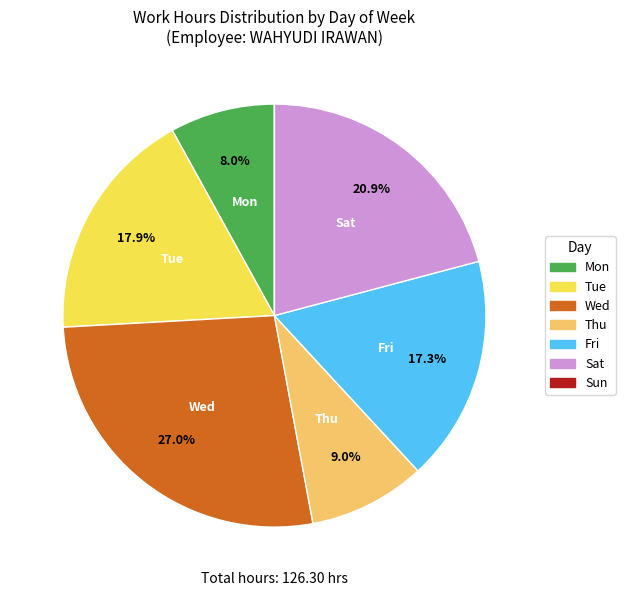

What is the ratio of the value at Sat to the value at Mon?

2.6